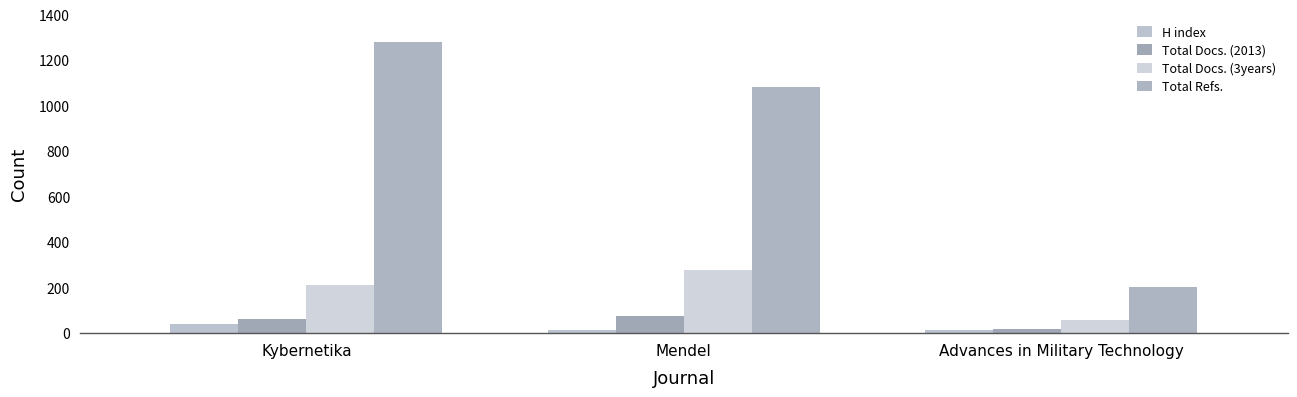

How many groups of bars are there?

3